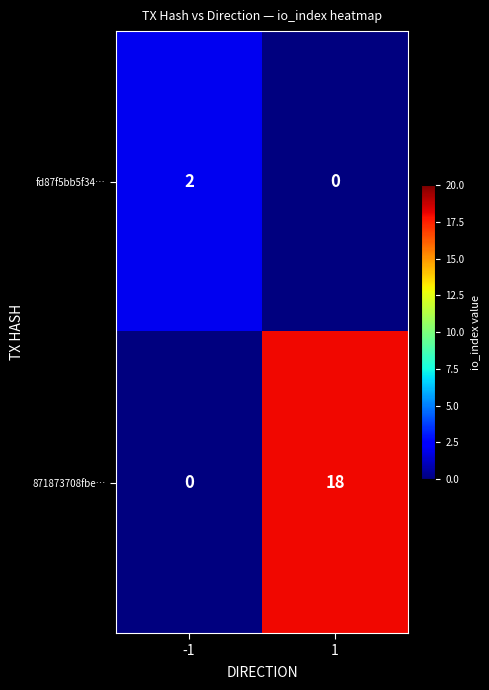

What is the difference between the maximum and minimum values in the 871873708fbe… series?

18